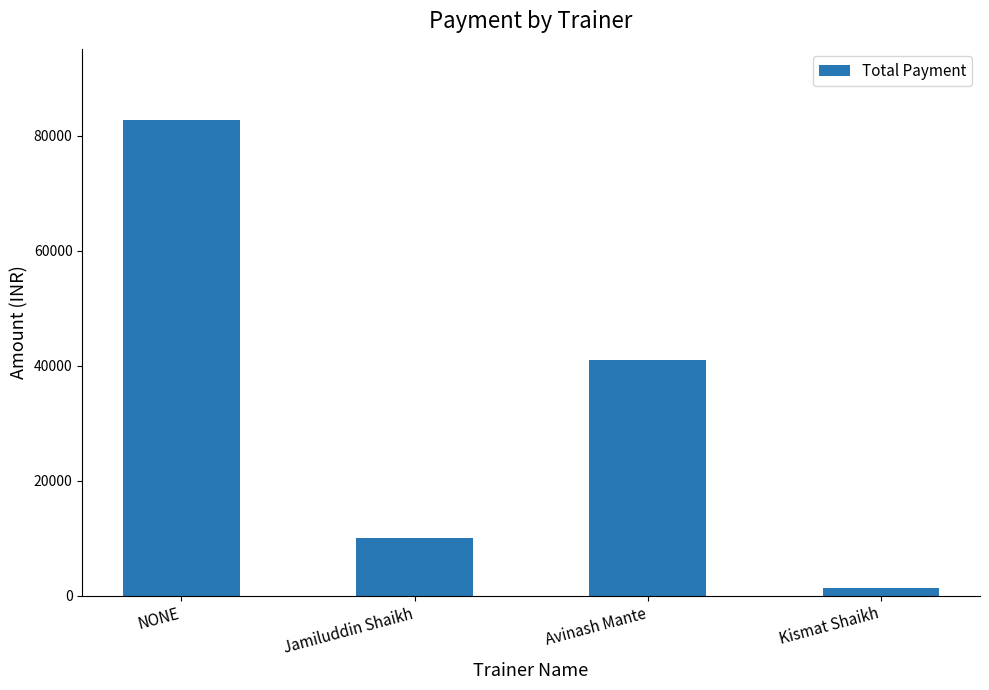

What is the sum of all values?

135050